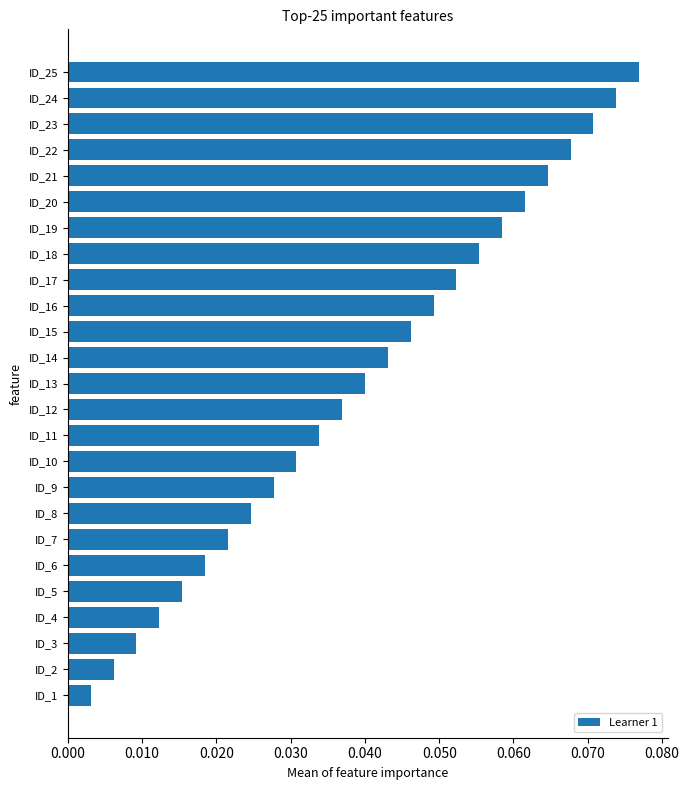

Which category has the highest value across all series?

ID_25